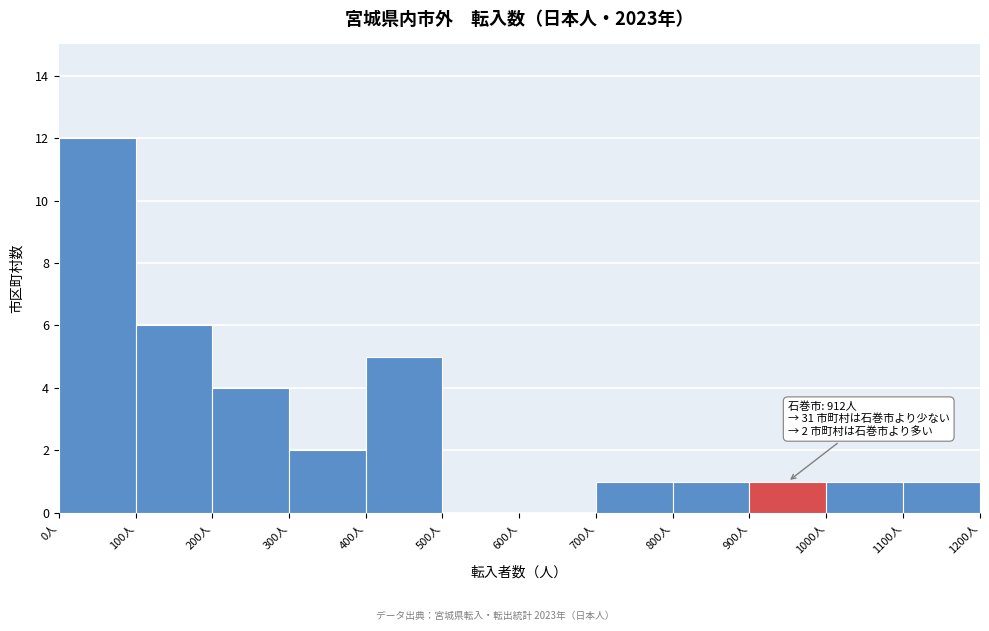

Which range on the x-axis has the tallest bar?

0 to 100